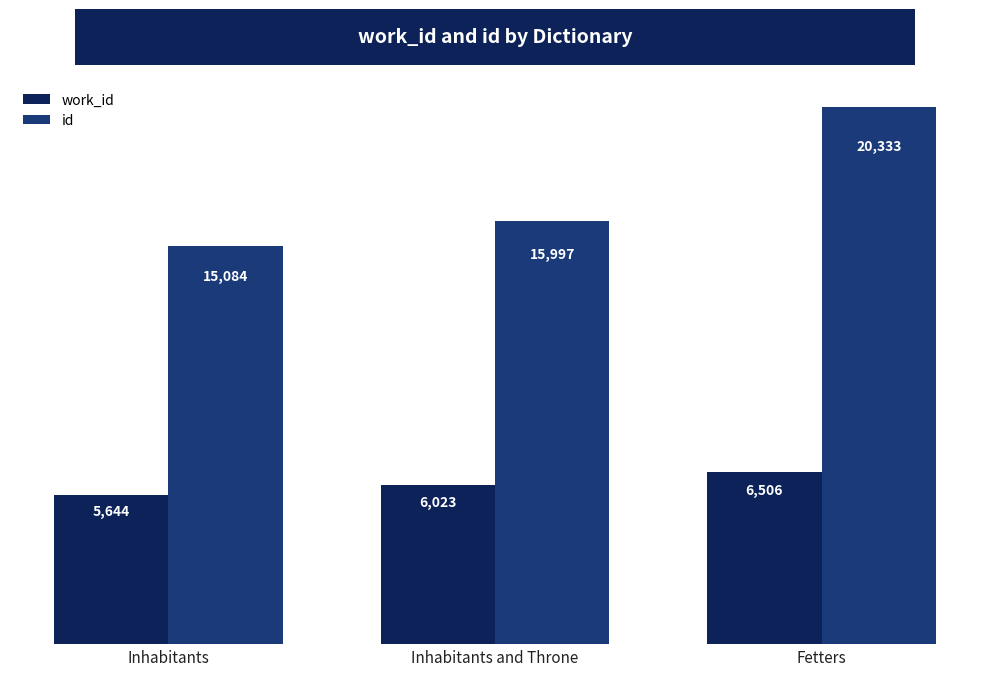

What is the spread (max minus min) of values at Fetters?

13827